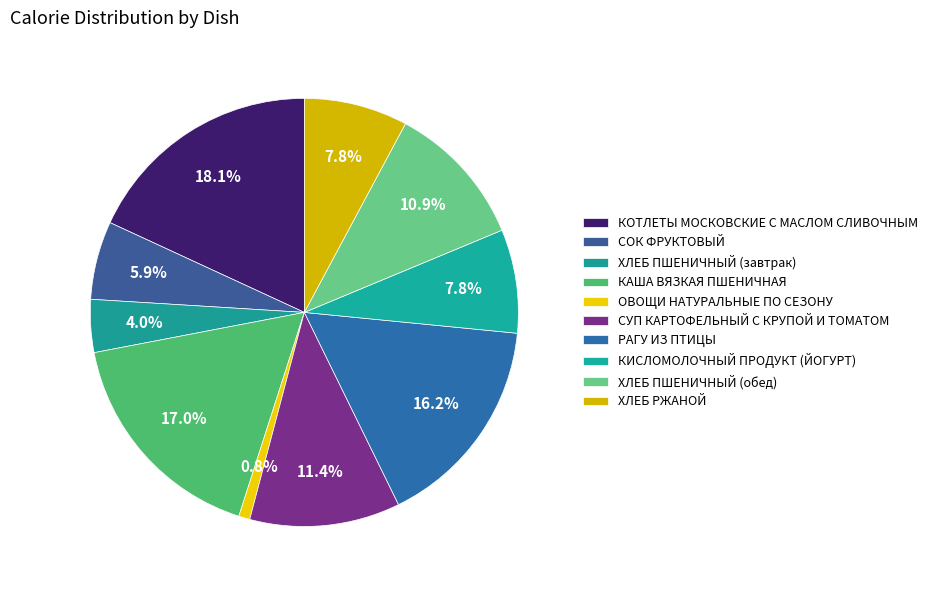

To the nearest percent, what is the difference between the largest and smallest slice percentages?

17%